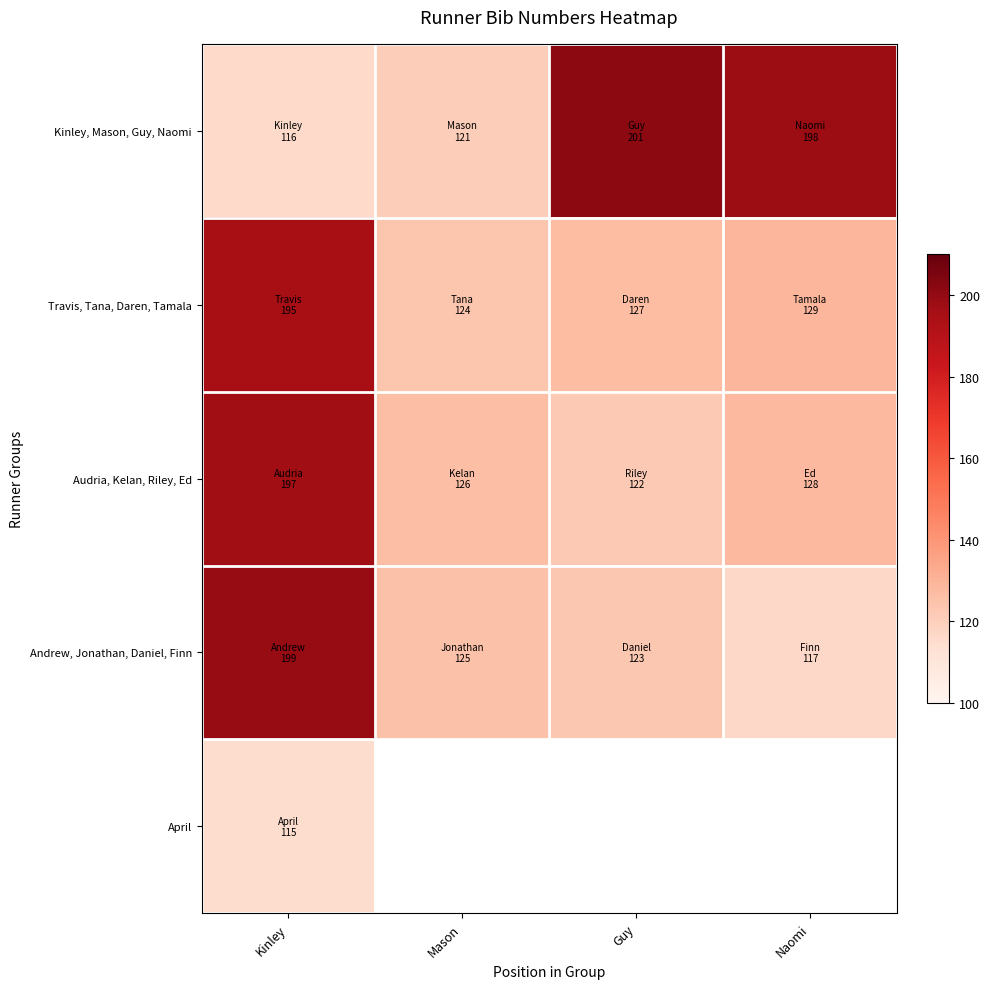

What is the spread (max minus min) of values at Mason?

5.0